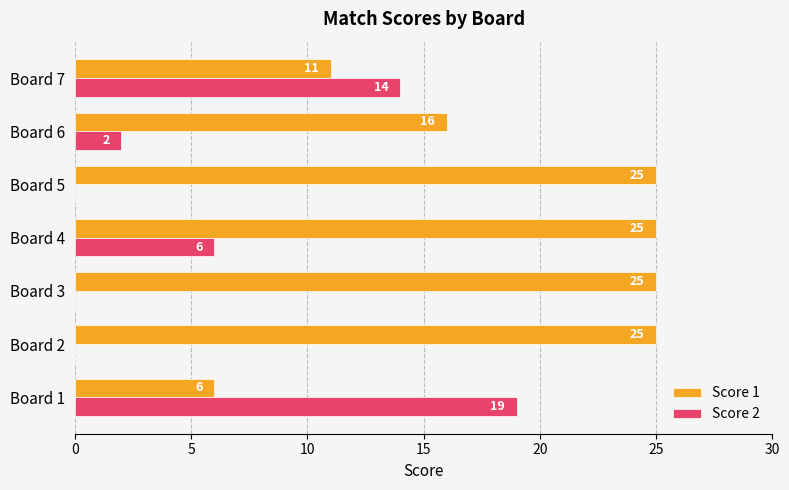

At which category is the sum across all series the highest?

Board 4